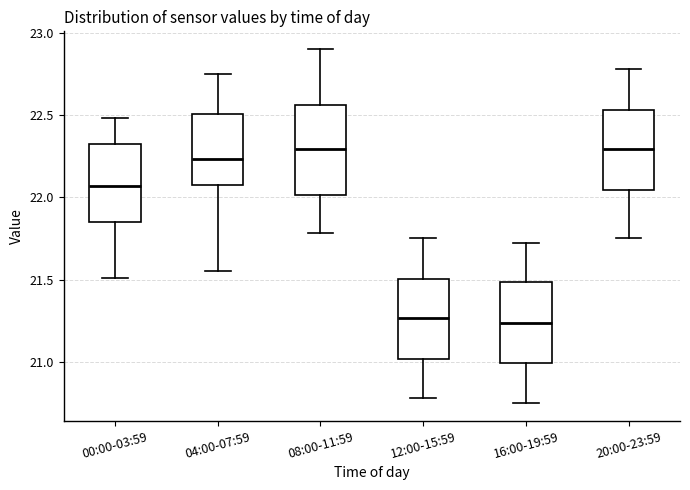

Reading left to right, read every box against the y-axis: the position of its median line, the range the box covers, and the ends of its whiskers. The values are not printed on the chart, so give them approximately, as read against the axis.

00:00-03:59: median 22.05, box 21.85 to 22.30, whiskers 21.50 to 22.50
04:00-07:59: median 22.25, box 22.05 to 22.50, whiskers 21.55 to 22.75
08:00-11:59: median 22.30, box 22.00 to 22.55, whiskers 21.80 to 22.90
12:00-15:59: median 21.25, box 21.00 to 21.50, whiskers 20.80 to 21.75
16:00-19:59: median 21.25, box 21.00 to 21.50, whiskers 20.75 to 21.70
20:00-23:59: median 22.30, box 22.05 to 22.55, whiskers 21.75 to 22.80